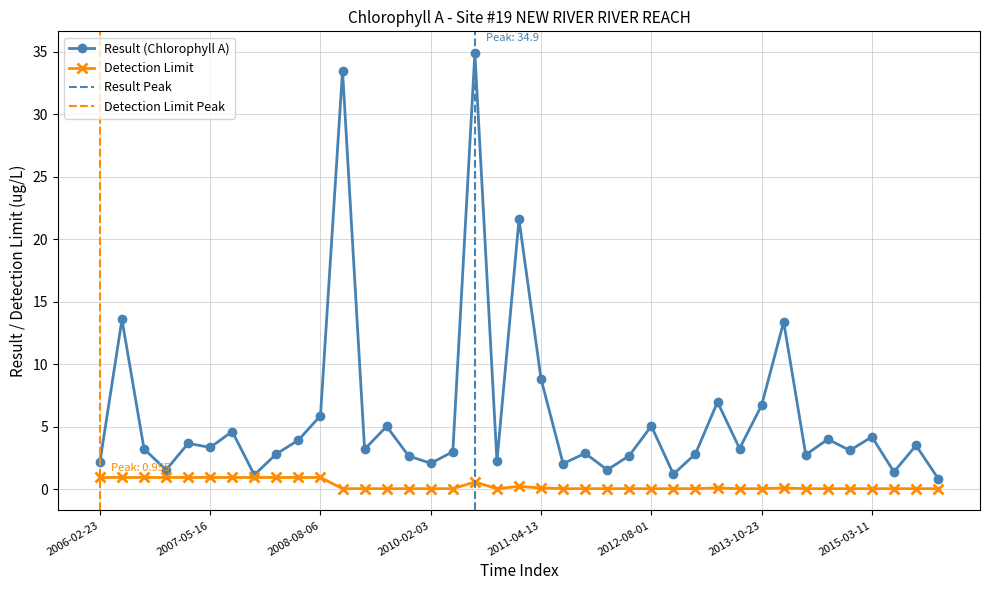

At 2014-08-13, list the series in order from largest to smallest.

Result, Detection Limit